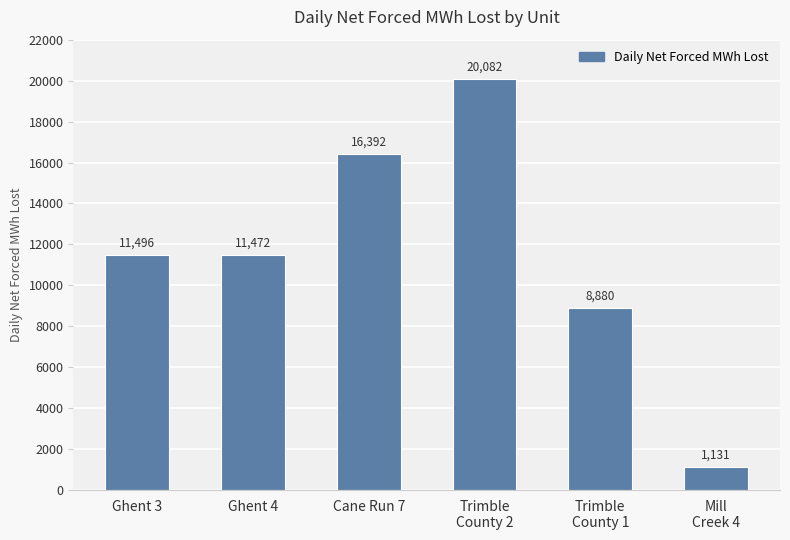

What is the smallest value displayed?

1131.4